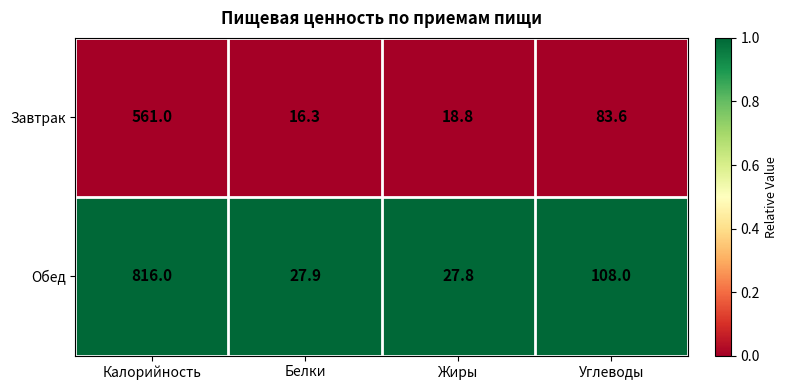

What is the difference between the highest and lowest values at Калорийность?

255.0